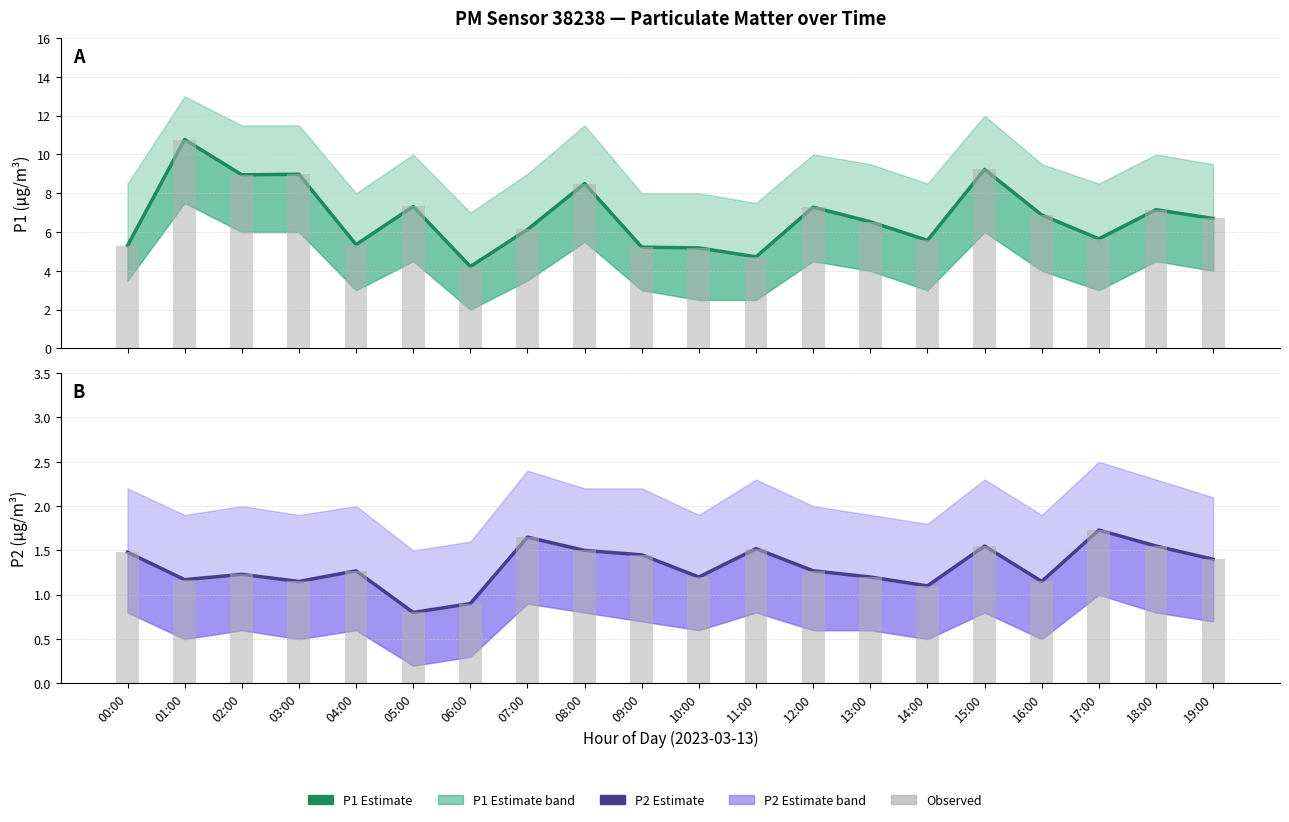

What is the sum of the P1 values at 01:00 and 18:00?

17.9